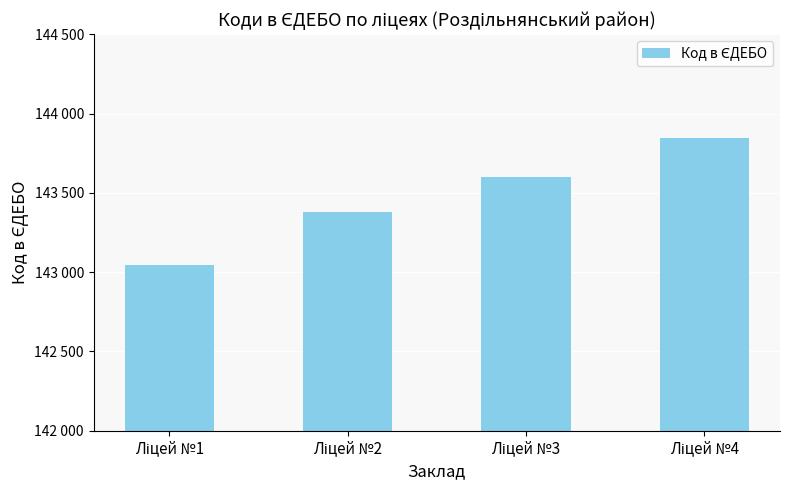

What is the difference between the second highest and minimum values?

555